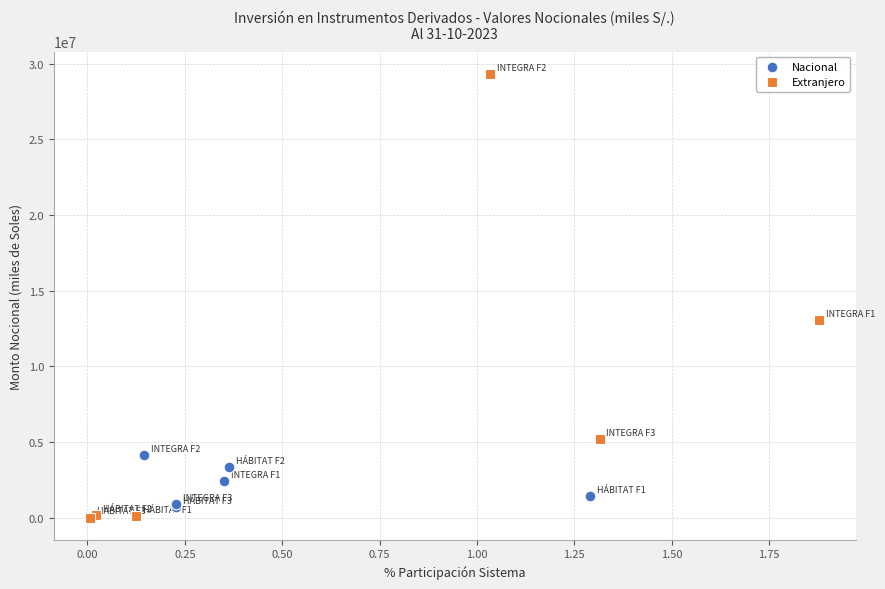

Which series reaches the minimum Y coordinate?

Extranjero